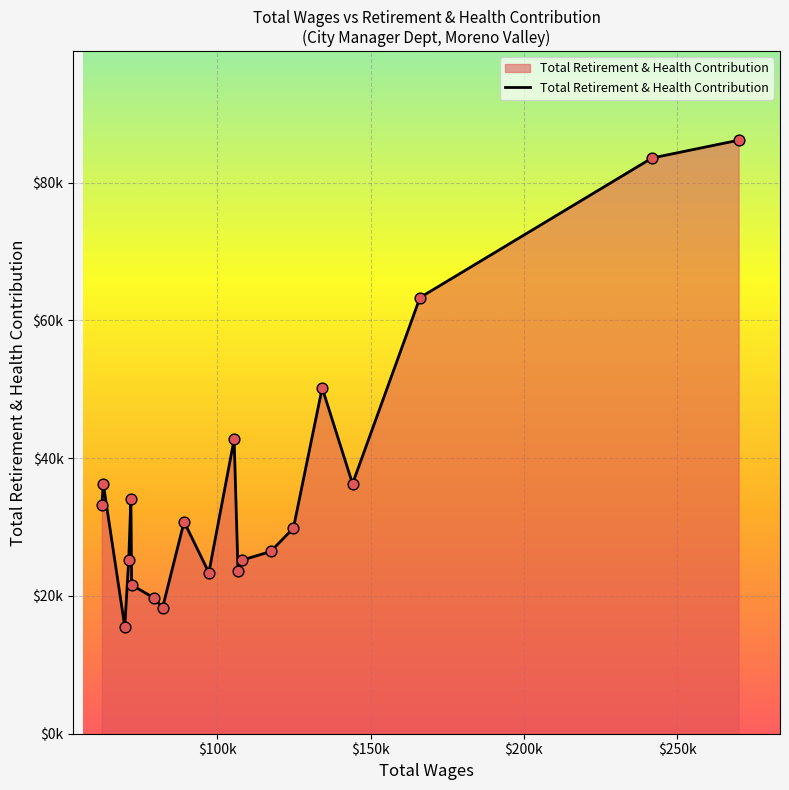

Is this an area chart (filled region under the line)?

Yes